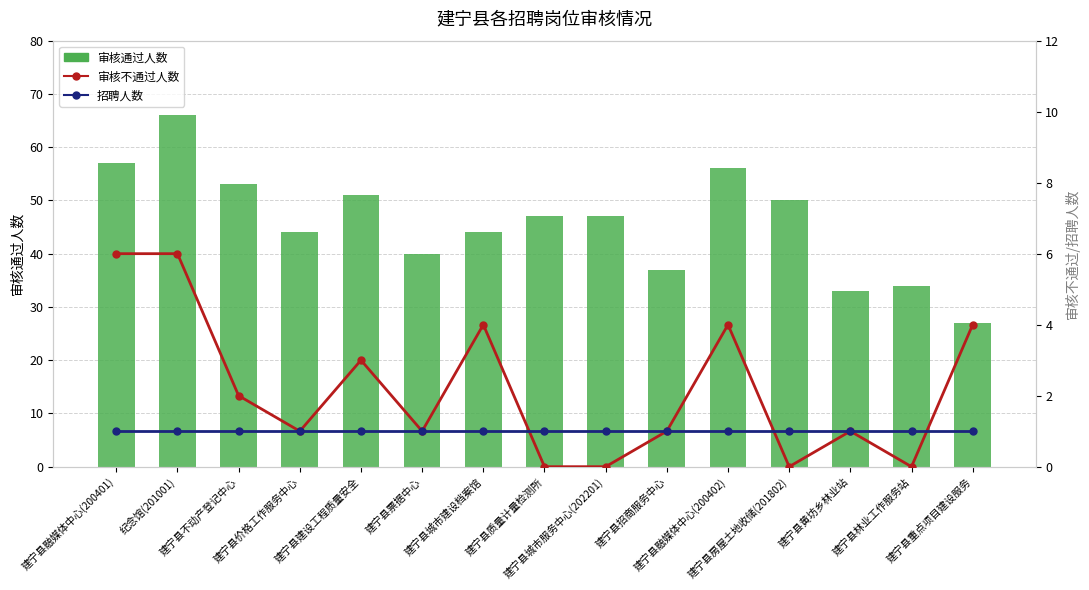

What is the total value across all series at 建宁县林业工作服务站?

35